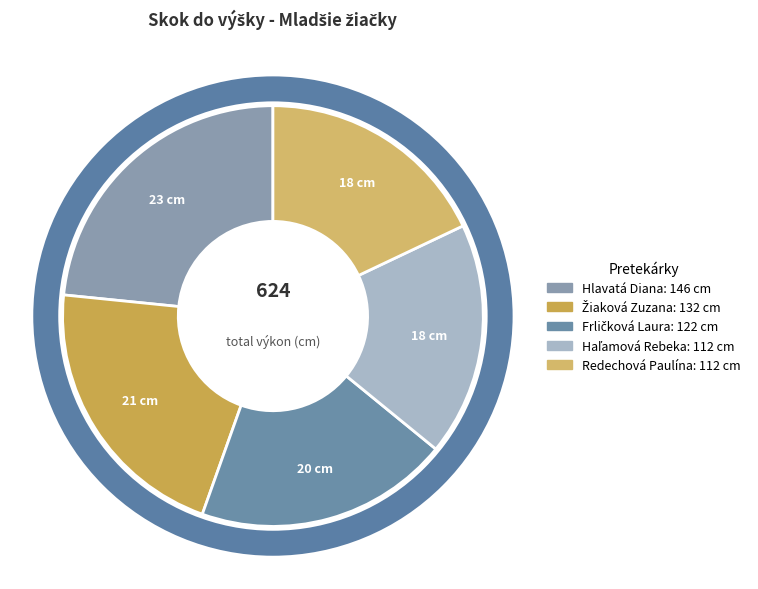

True or false: Haľamová Rebeka accounts for 23% of the total.

False